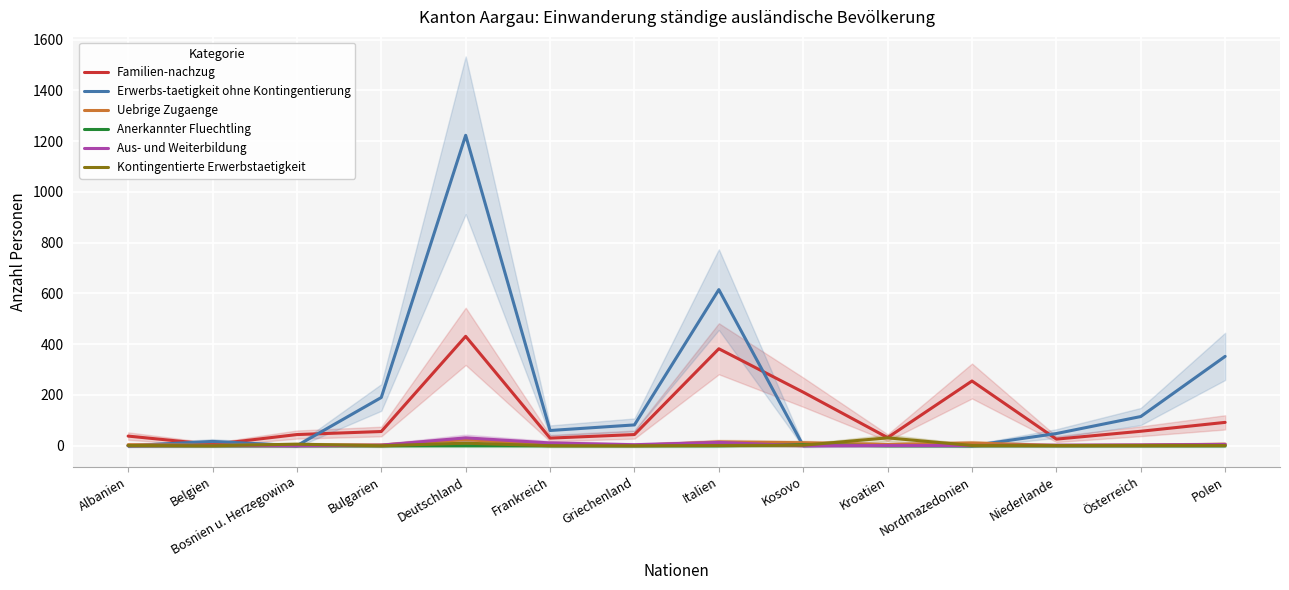

What are all the series names shown in the legend?

Familien-nachzug, Erwerbs-taetigkeit ohne Kontingentierung, Uebrige Zugaenge, Anerkannter Fluechtling, Aus- und Weiterbildung, Kontingentierte Erwerbstaetigkeit